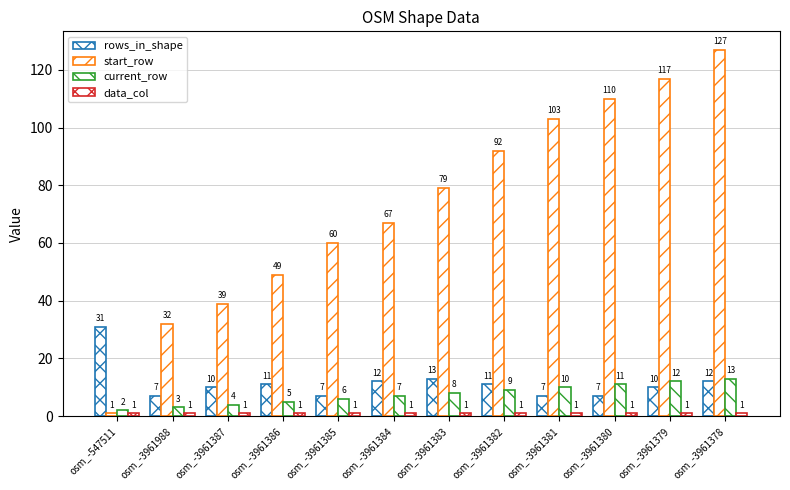

Are the bars horizontal?

No